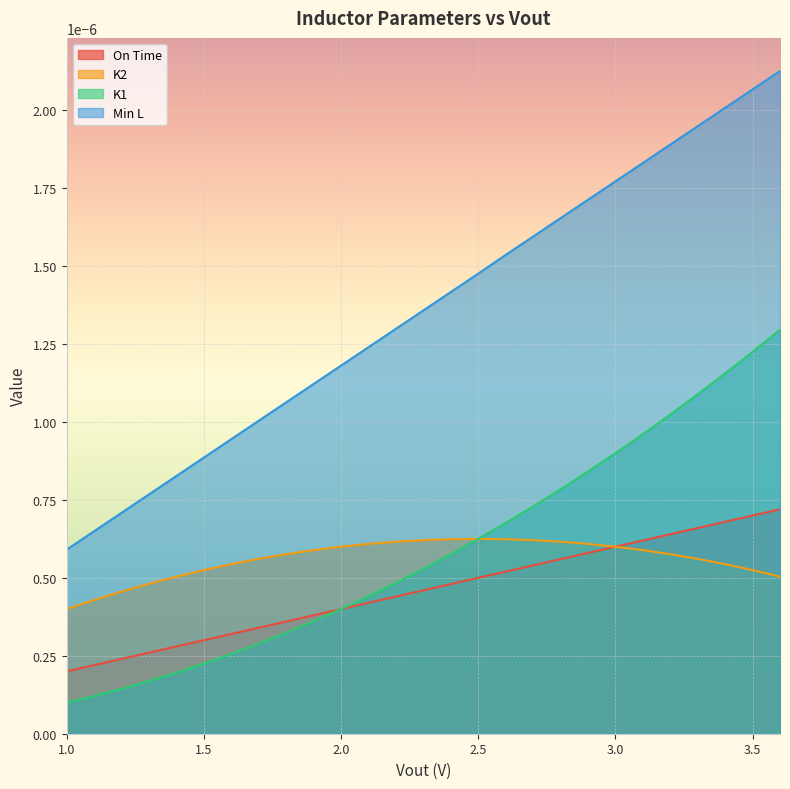

Rank the series by their maximum value, from lowest to highest.

K2, On Time, K1, Min L